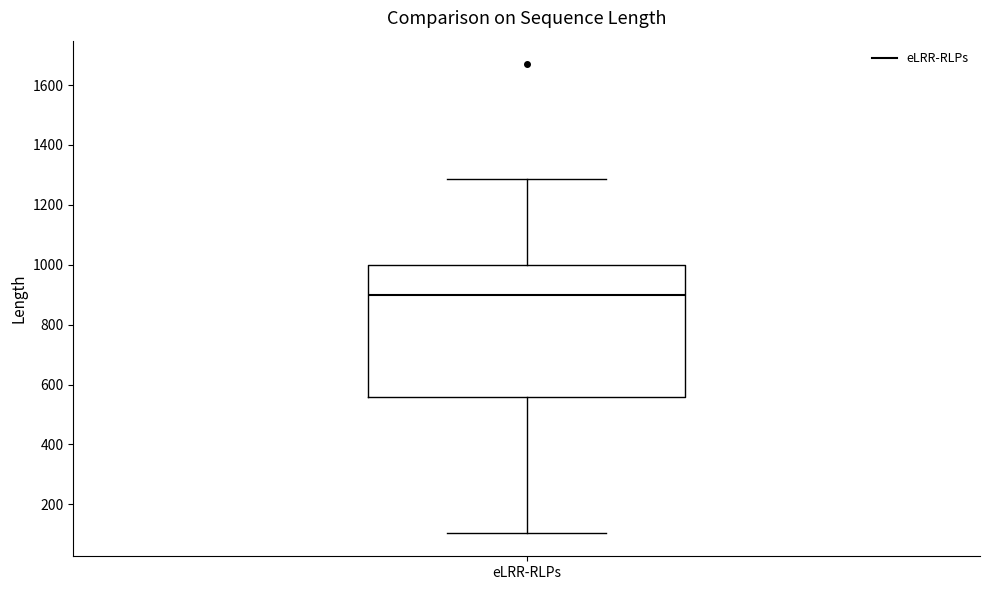

Transcribe this box plot: give where the median line is, the range the box spans, and where the two whiskers end, as read against the y-axis. The values are not printed on the chart, so give them approximately, as read against the axis.

median 900, box 560 to 1000, whiskers 100 to 1280